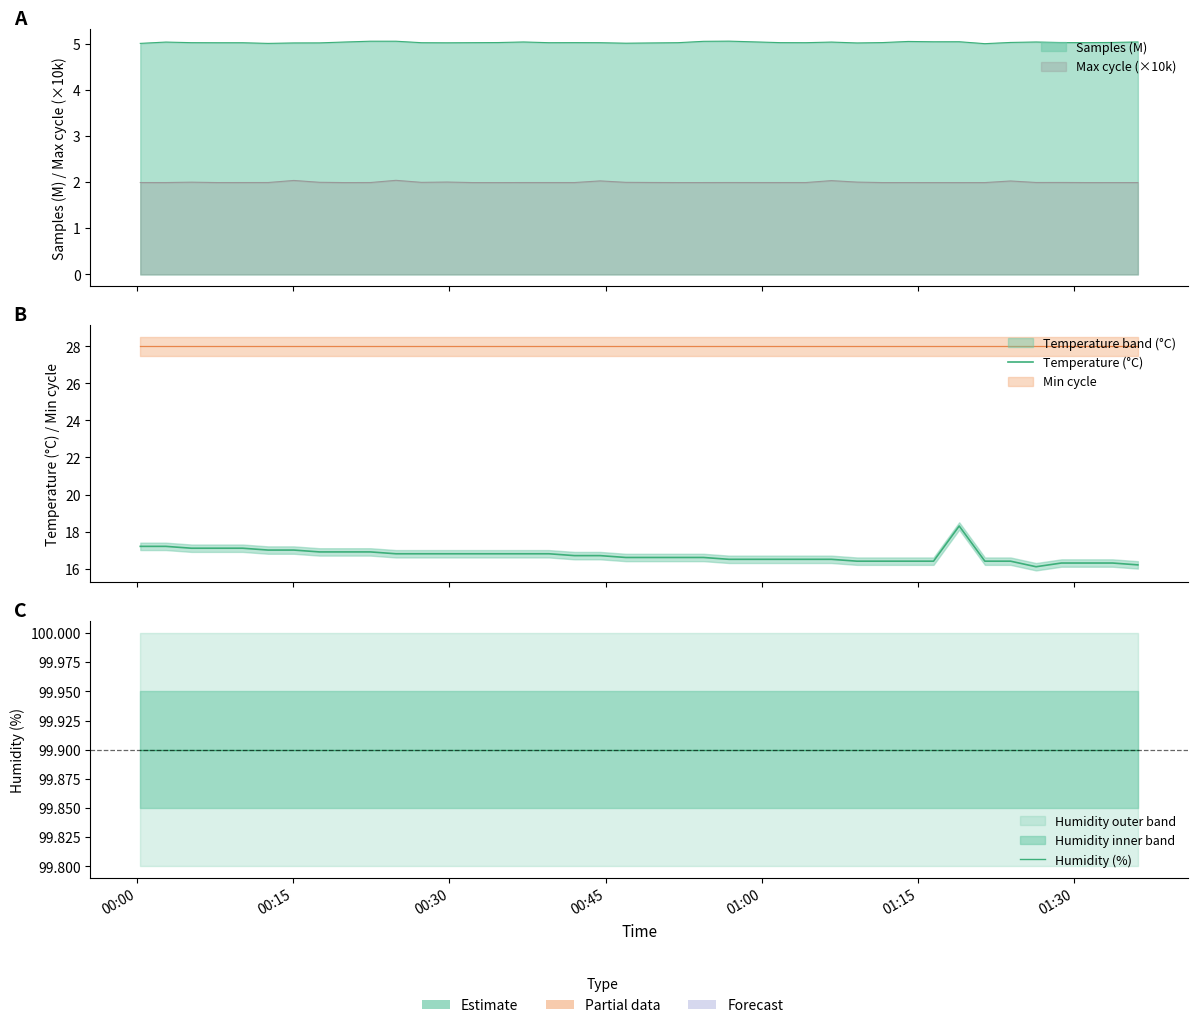

Is the value of Temperature (°C) at 10 greater than the value of Humidity (%) at 37?

No